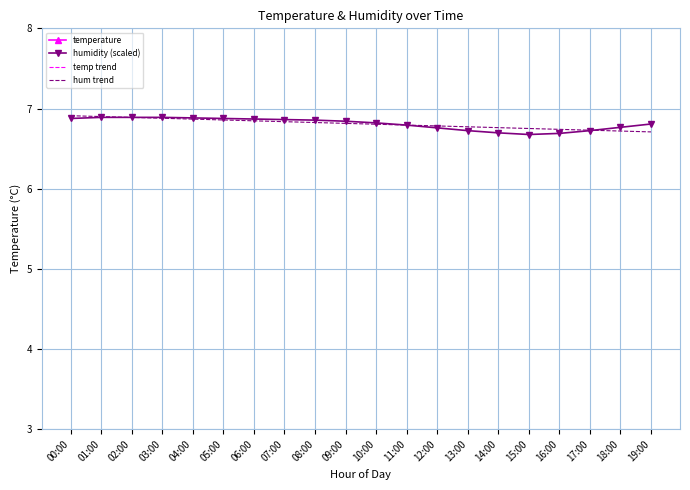

How many distinct data groups are displayed?

4